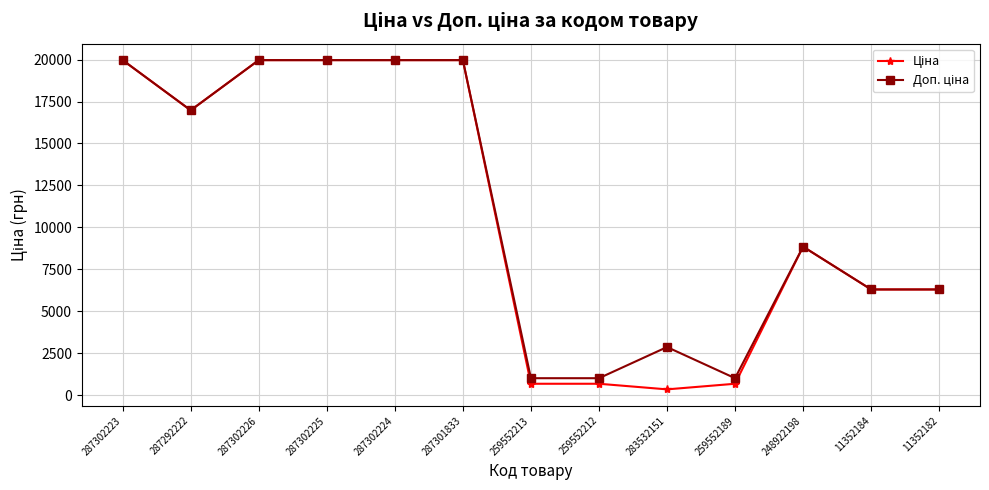

At how many categories does at least one series exceed 7699?

7